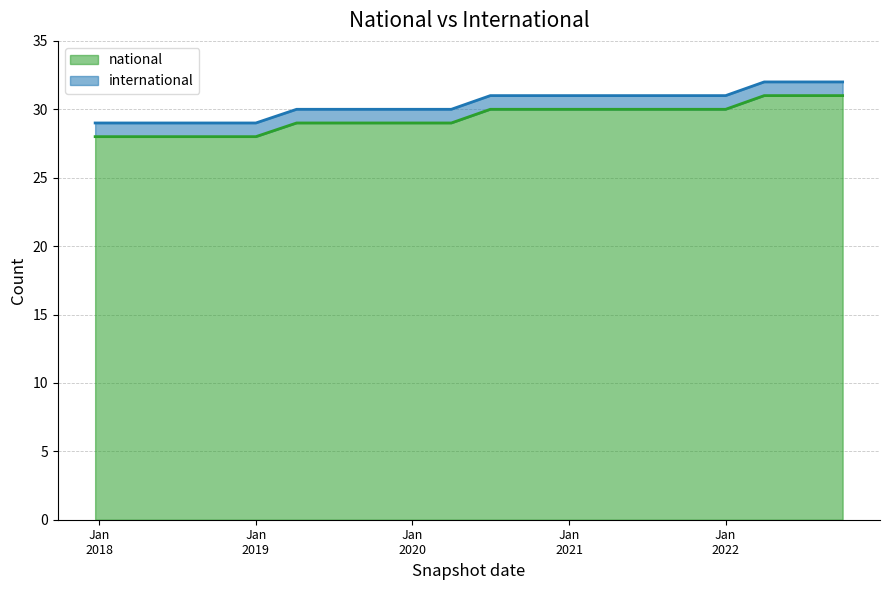

Which category has the highest value across all series?

2022-04-01